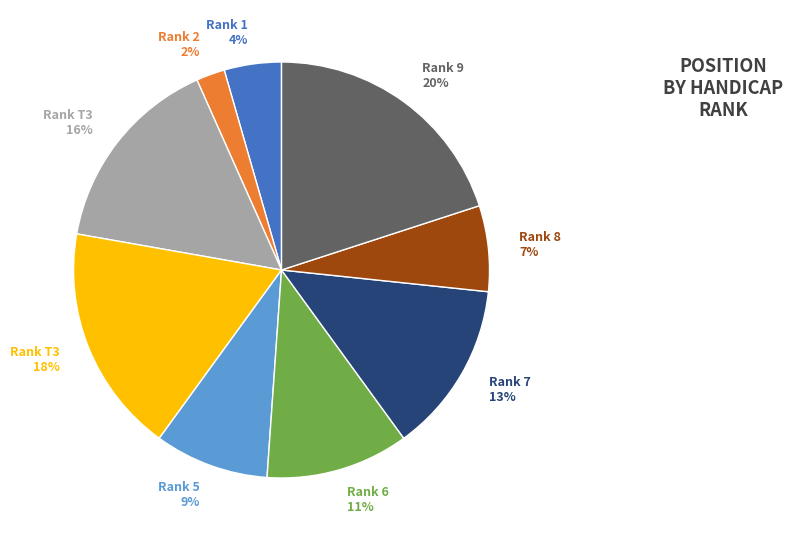

To the nearest percent, what is the difference between the largest and smallest slice percentages?

18%